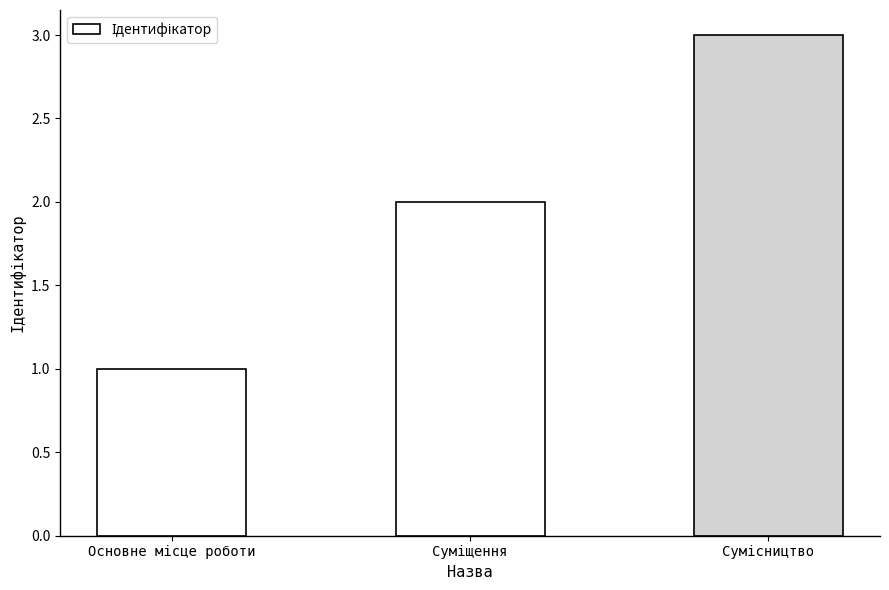

What is the difference between the maximum and minimum values?

2